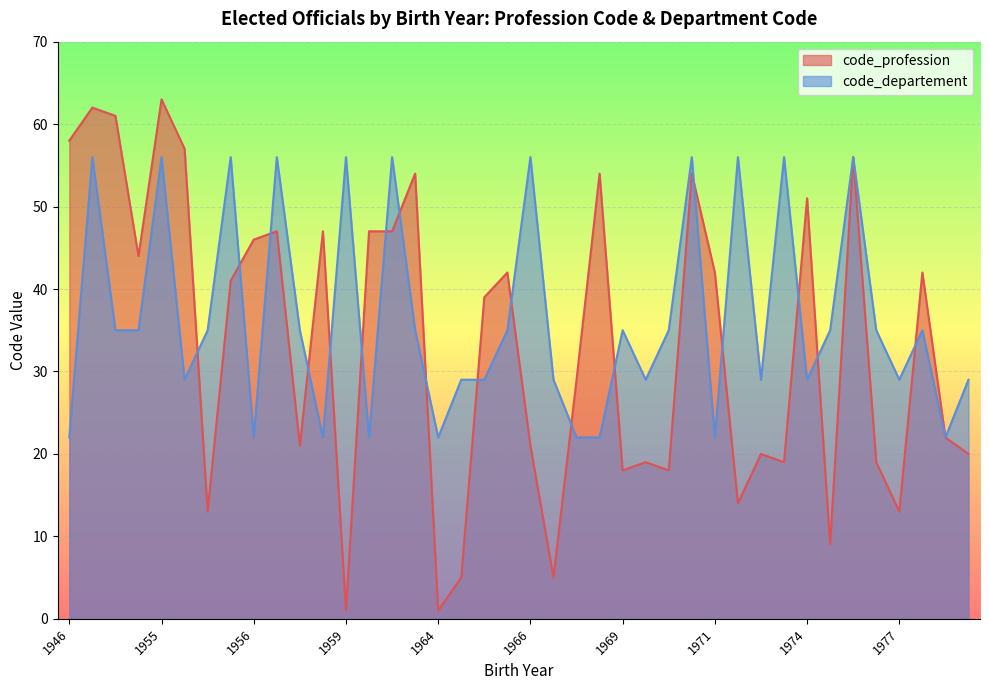

Which series has the largest total across all categories?

code_departement